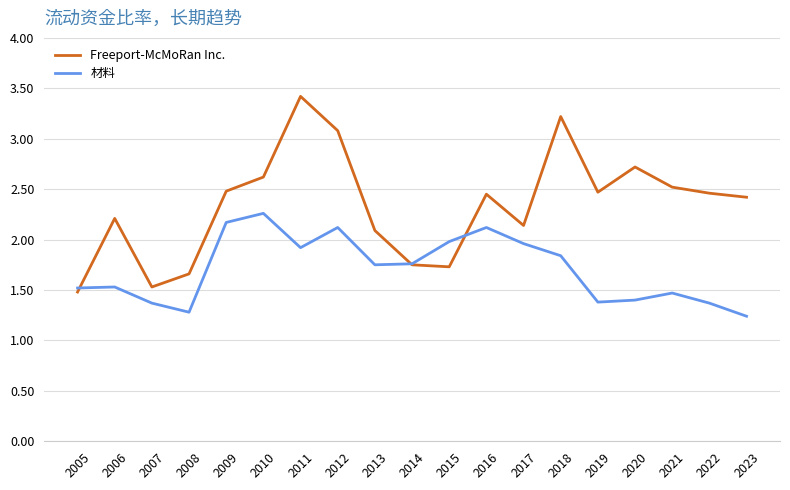

How many values in the Freeport-McMoRan Inc. series are below 2?

5